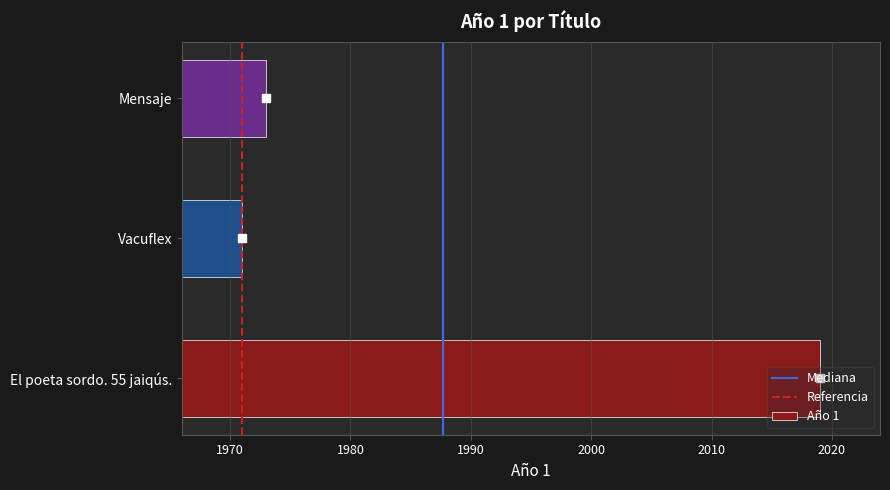

The chart shows a value of 1251 at Vacuflex. True or false?

False